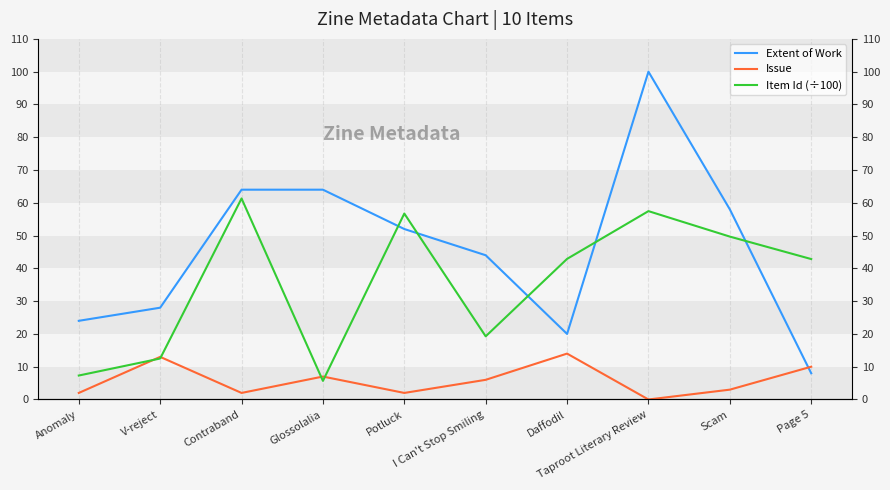

What is the approximate value of Item Id (÷100) at V-reject?

12.5